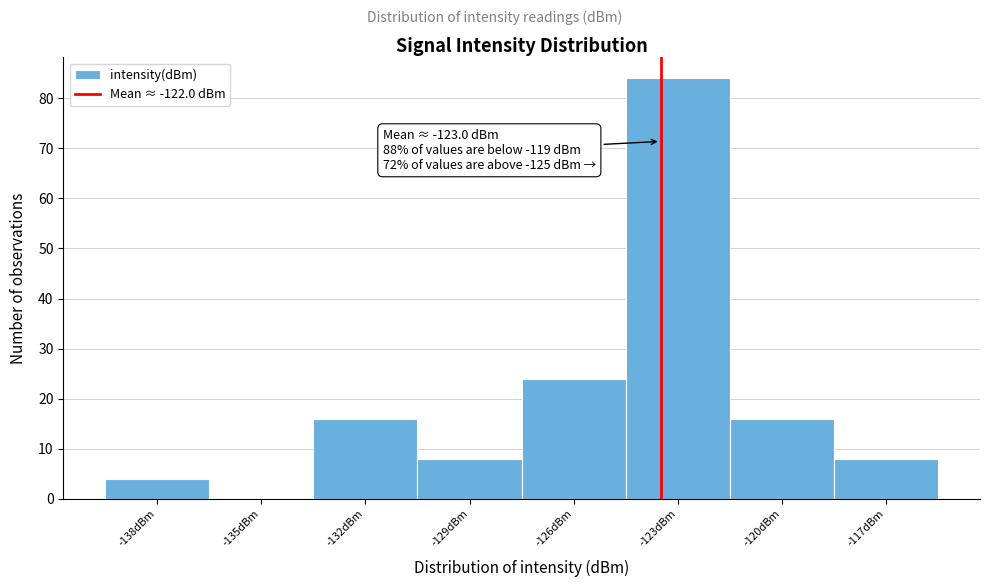

Reading left to right, what are all the values shown in this chart?

-138dBm=4	-135dBm=0	-132dBm=16	-129dBm=8	-126dBm=24	-123dBm=84	-120dBm=16	-117dBm=8